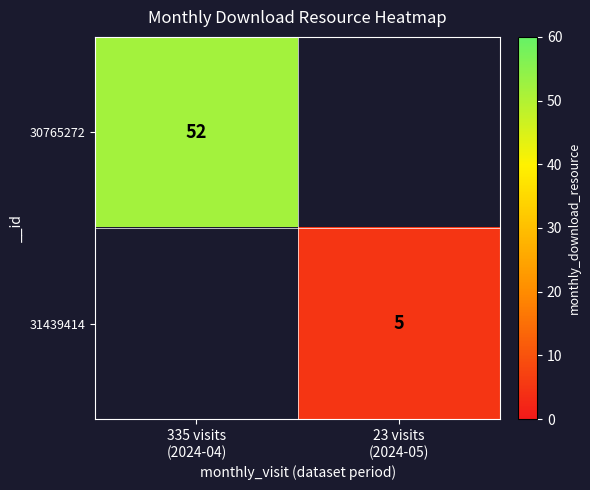

Between 23 visits
(2024-05) and 335 visits
(2024-04), which is larger?

335 visits
(2024-04)